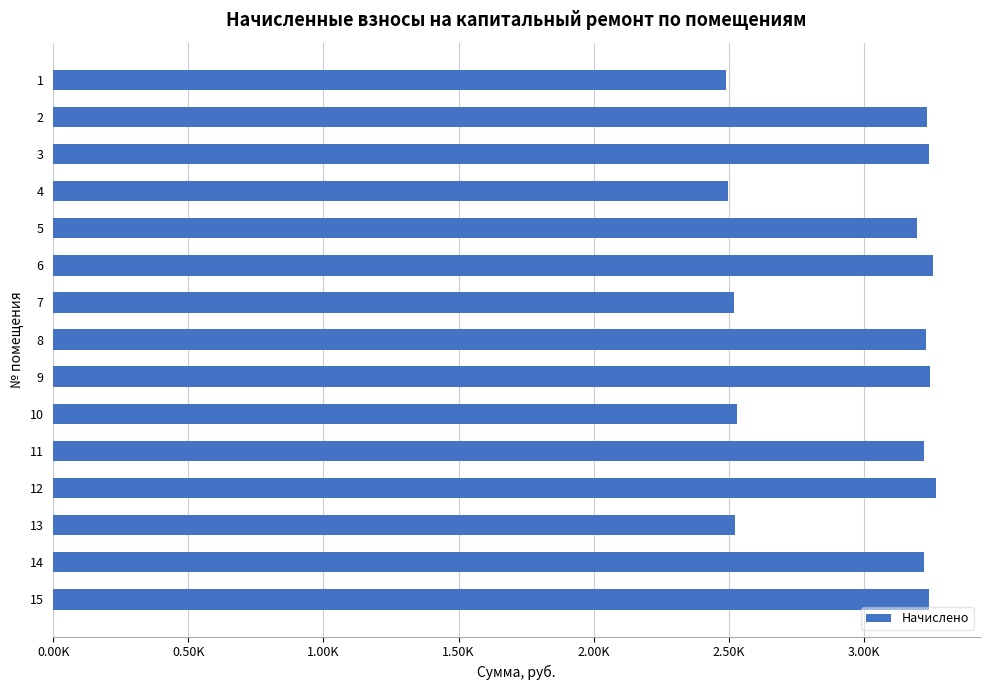

Are the bars horizontal?

Yes